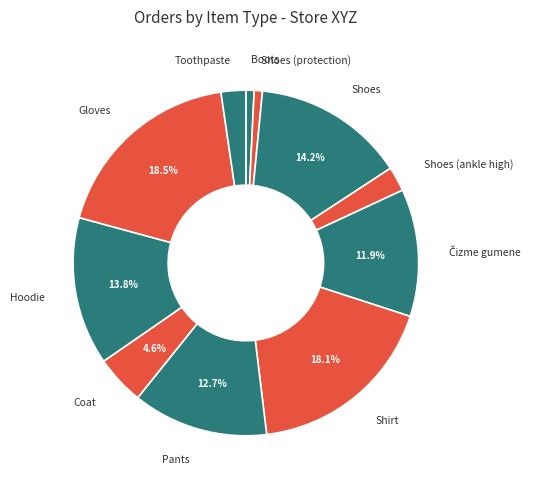

How many slices are in this pie chart?

11